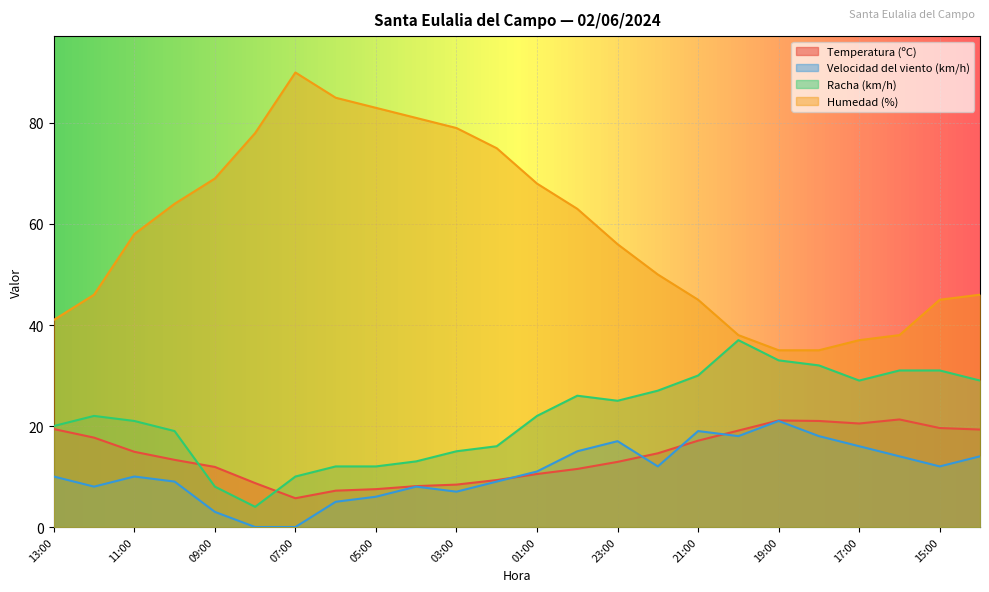

Which series has the largest total across all categories?

Humedad (%)